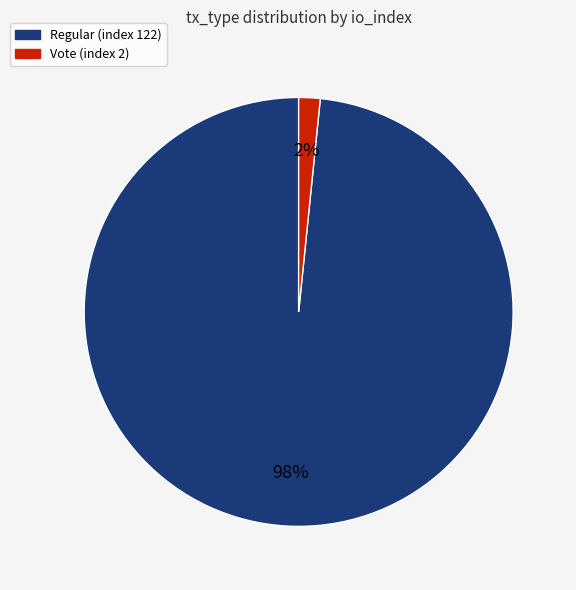

To the nearest percent, what is the average slice percentage?

50%